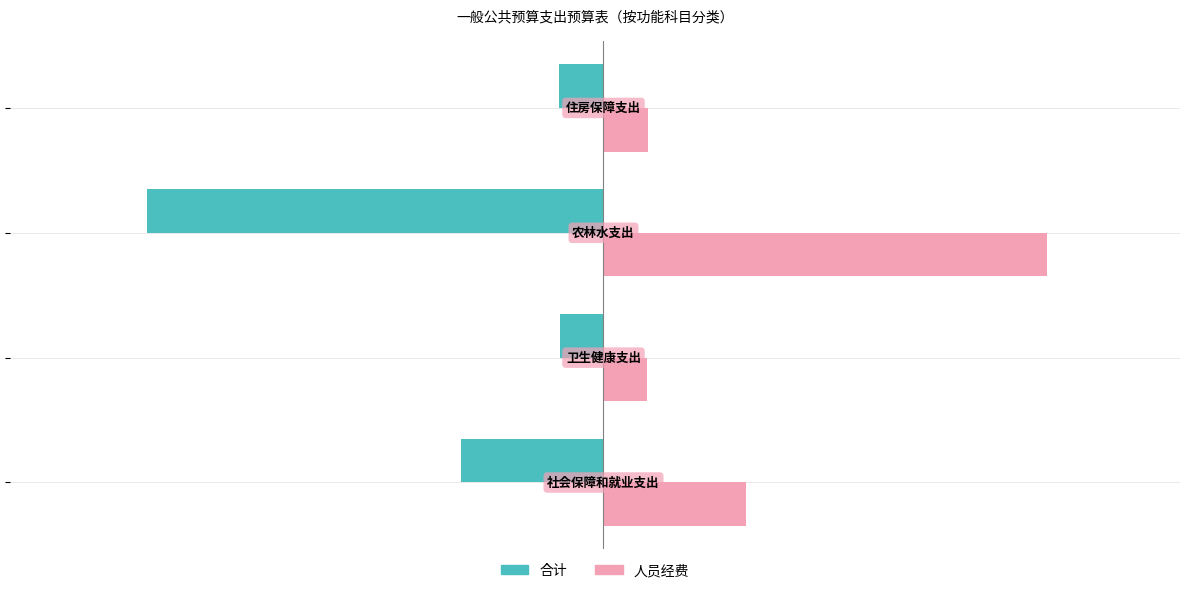

What are all the series names shown in the legend?

合计, 人员经费